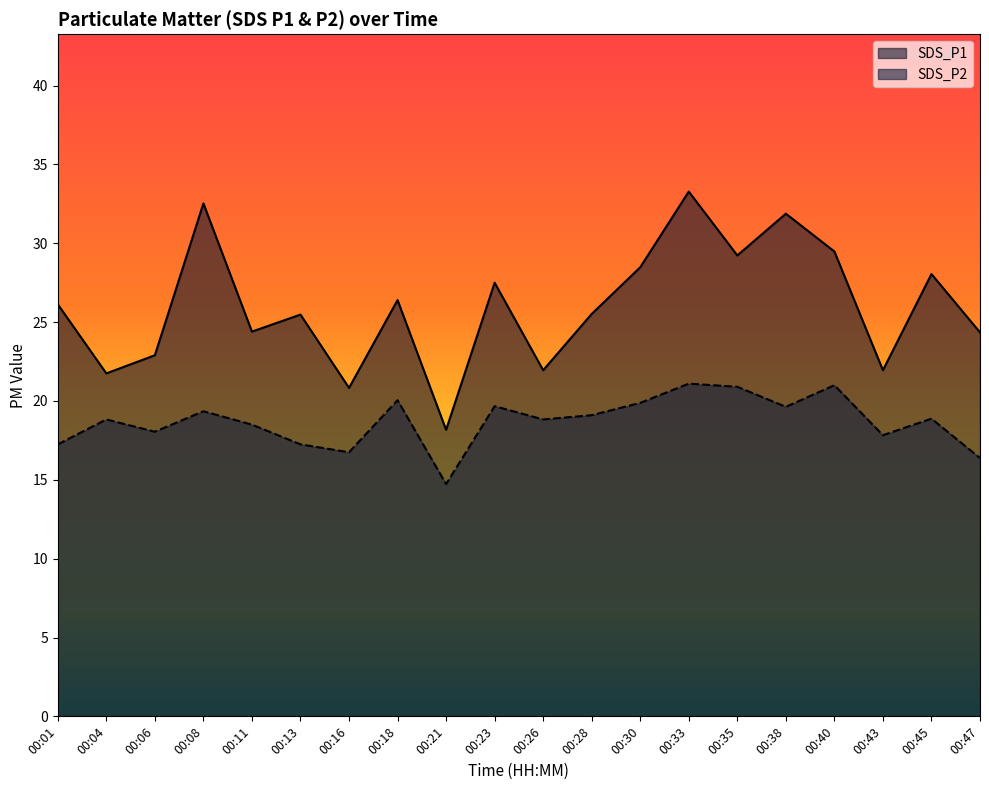

Is it true that SDS_P1 equals 43.2 at 00:40?

False